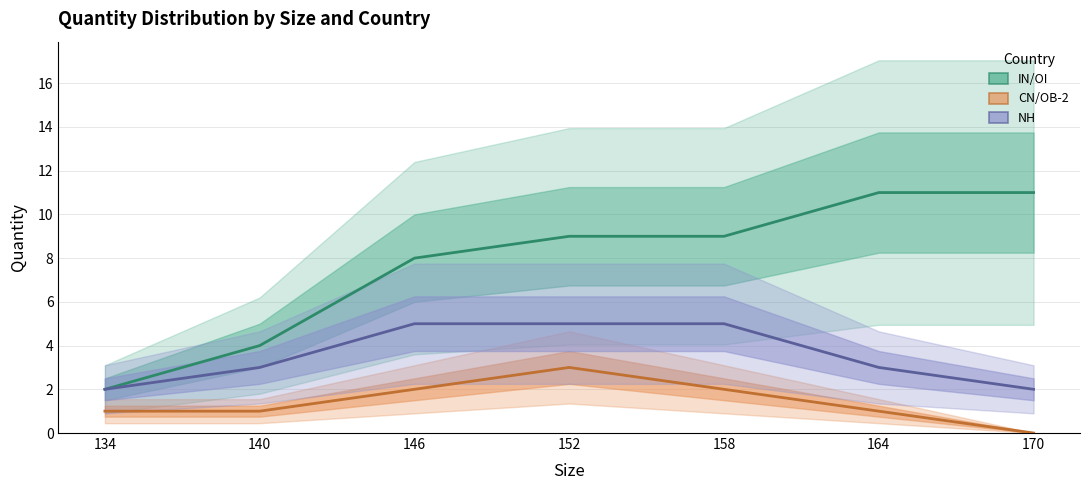

Which series changed the most between 158 and 164?

IN/OI